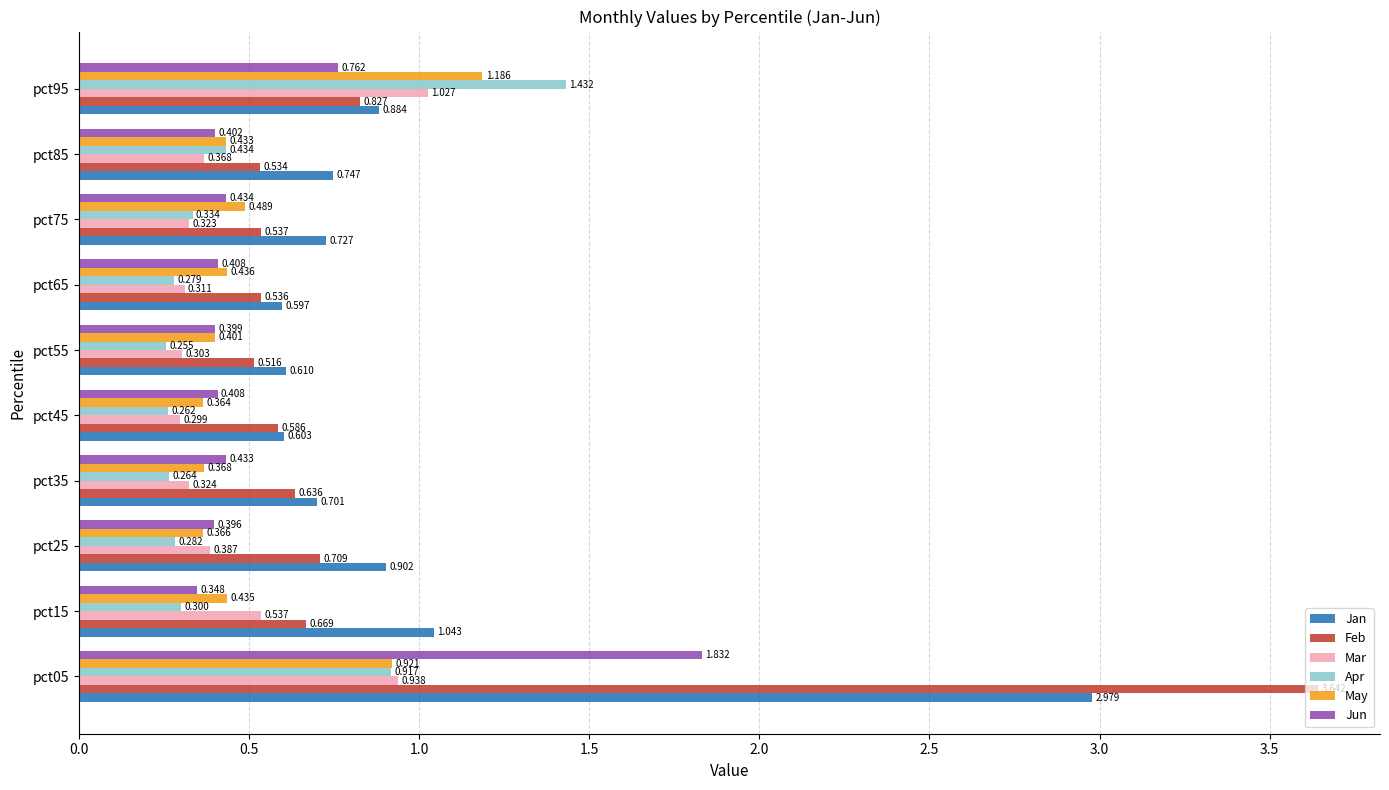

Is the value of Mar at pct05 greater than the value of Feb at pct95?

Yes